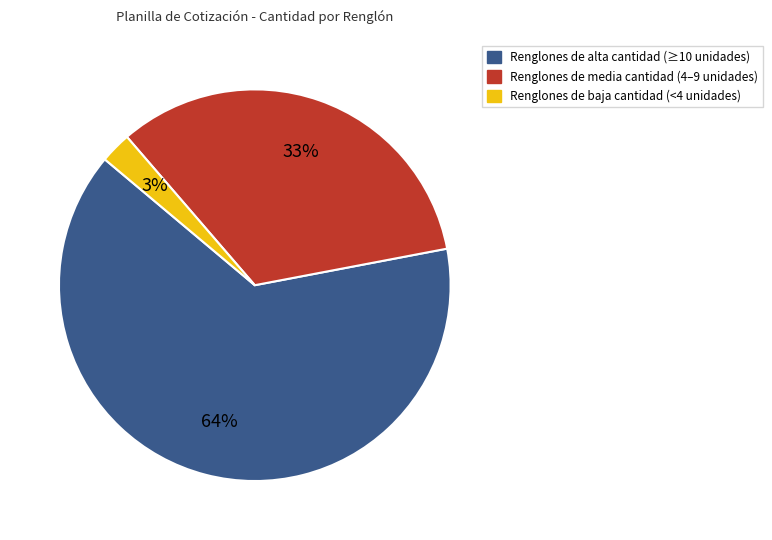

Does any single category account for the majority?

Yes